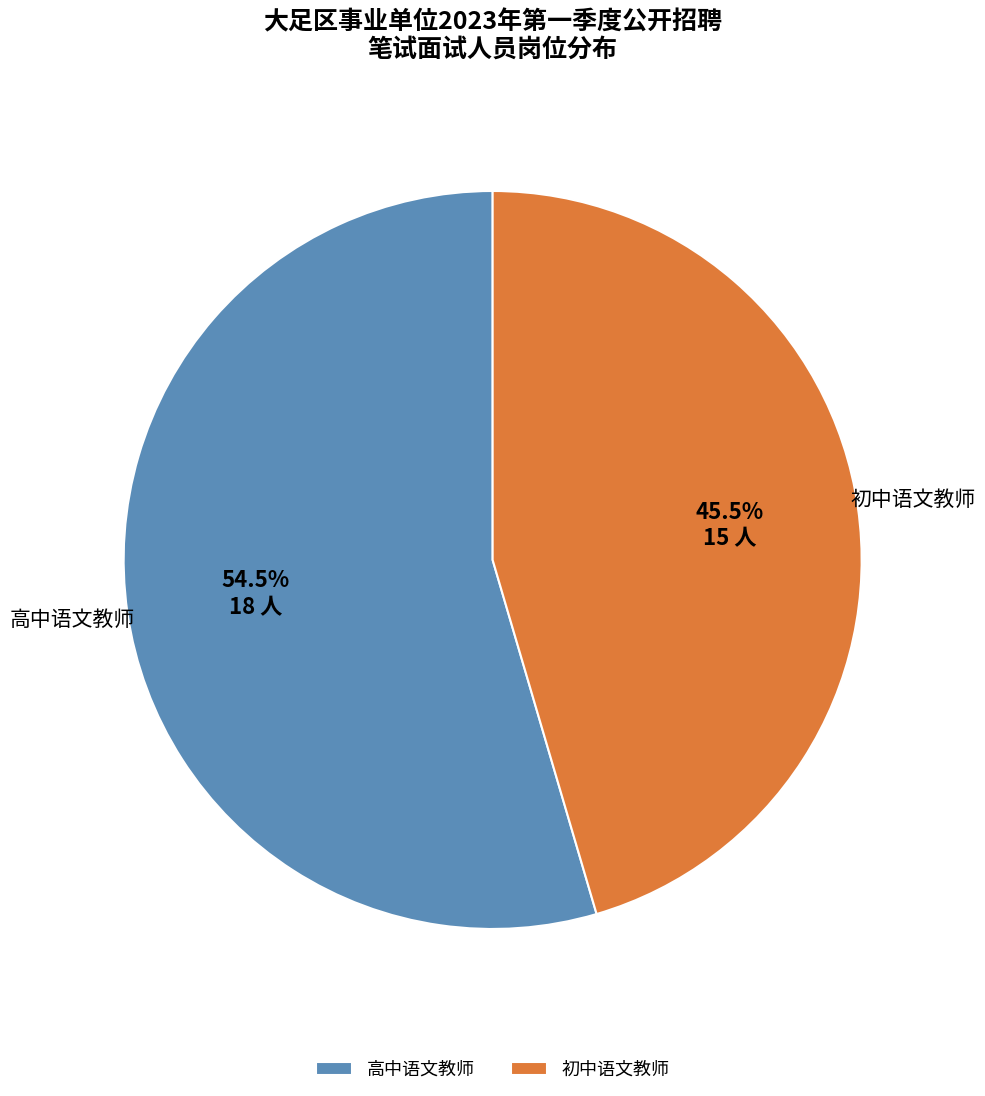

Rank the categories by value from highest to lowest.

高中语文教师, 初中语文教师